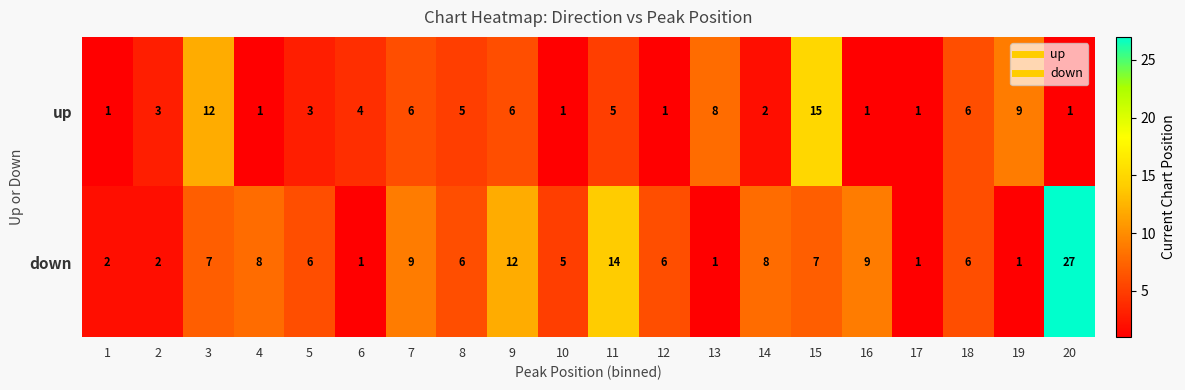

What is the difference between the maximum and second lowest values in the down series?

26